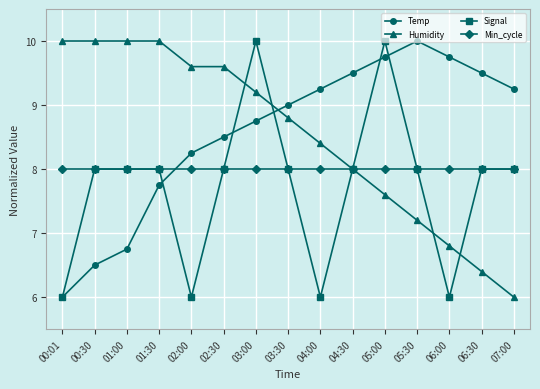

What is the maximum value shown in the chart?

10.0